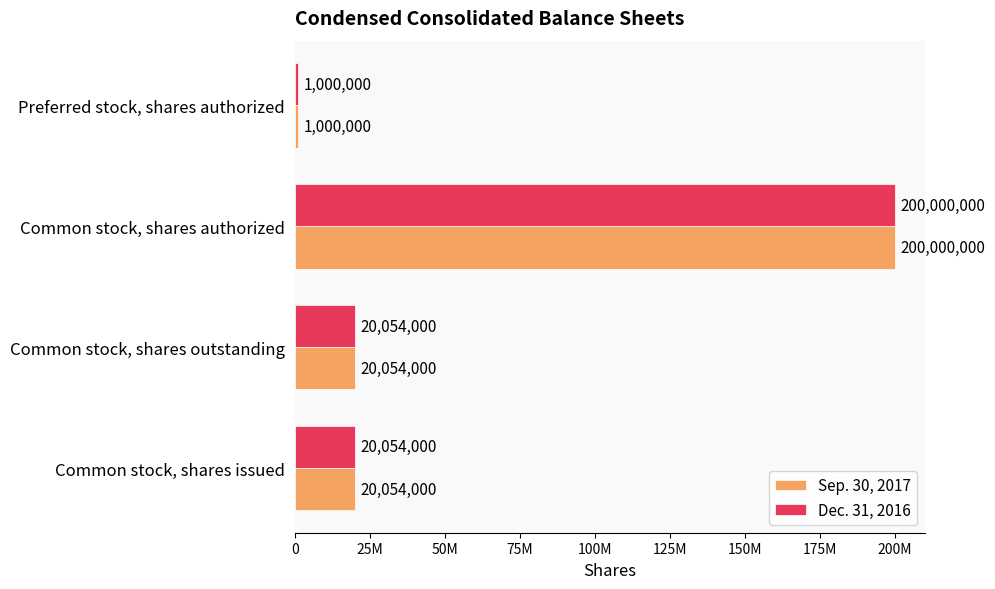

What are all the series names shown in the legend?

Sep. 30, 2017, Dec. 31, 2016